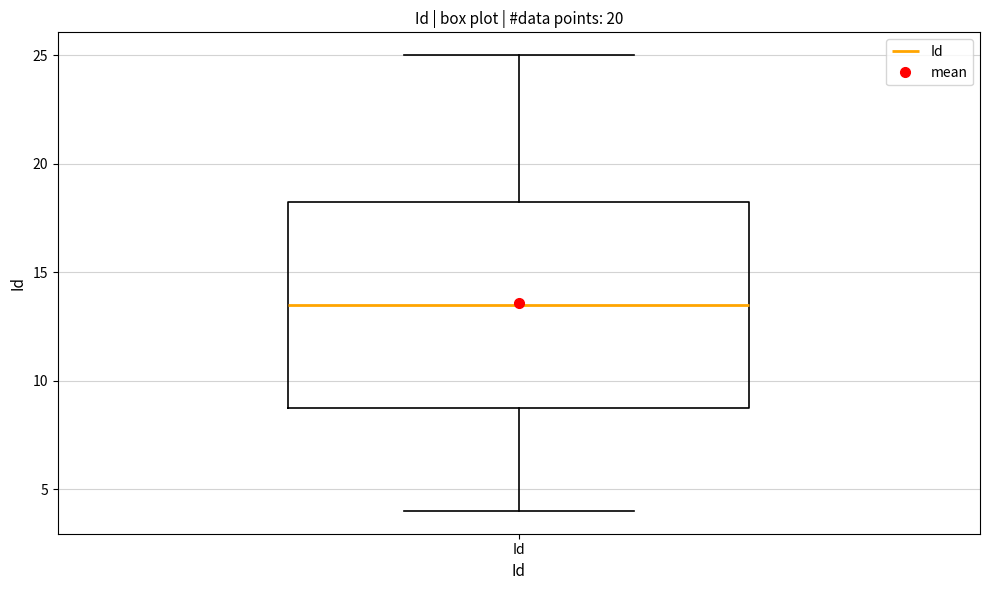

Where is the lower edge of the box for Id on the y-axis? The values are not printed on the chart, so give them approximately, as read against the axis.

9.0